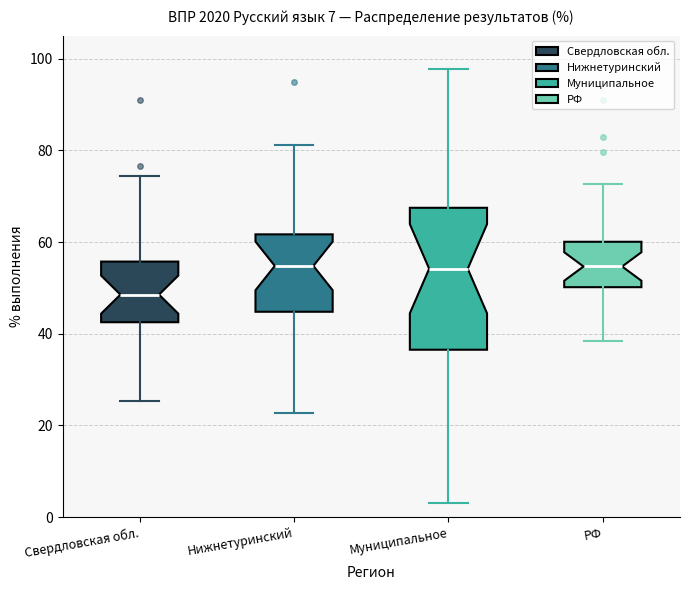

Comparing the boxes themselves (not the whiskers), which one is the tallest?

Муниципальное